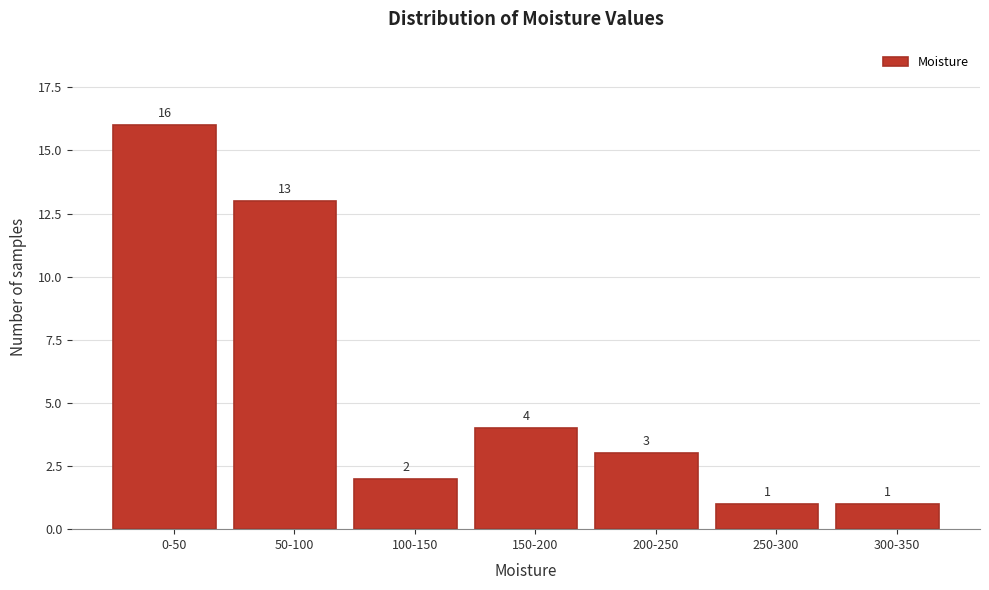

Reading left to right, transcribe all the data shown in this chart.

0-50=16	50-100=13	100-150=2	150-200=4	200-250=3	250-300=1	300-350=1